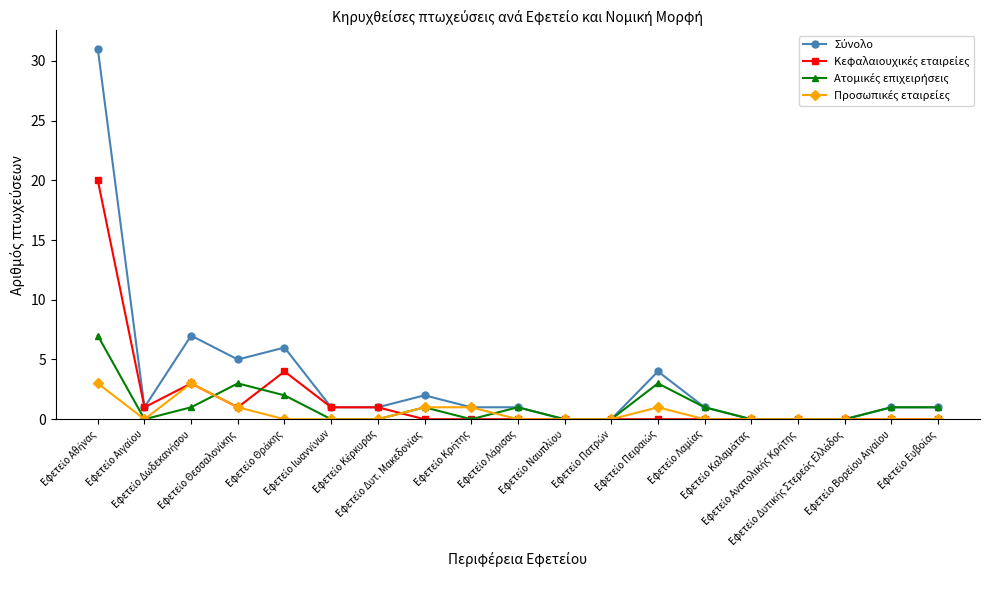

How many categories are shown in the chart?

19